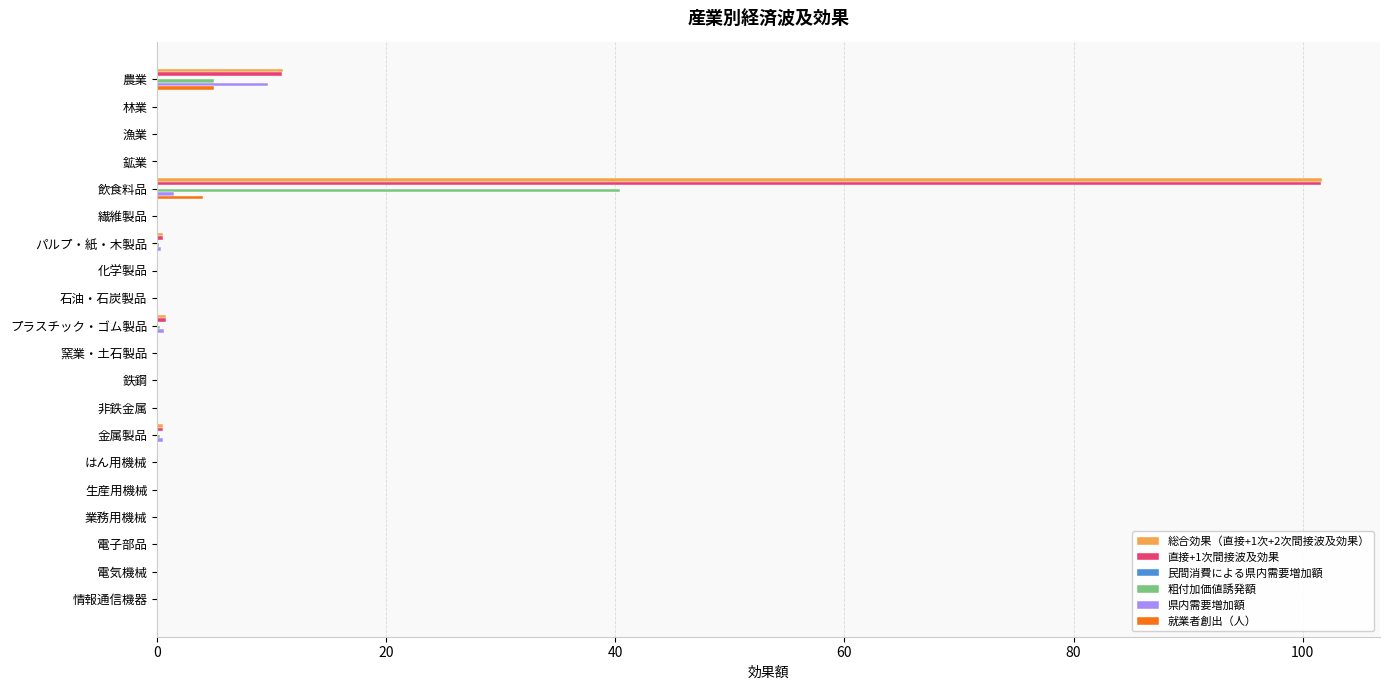

What is the highest value of the 就業者創出（人） series?

5.0